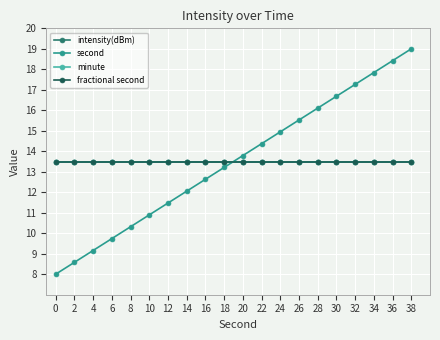

Is this an area chart (filled region under the line)?

No